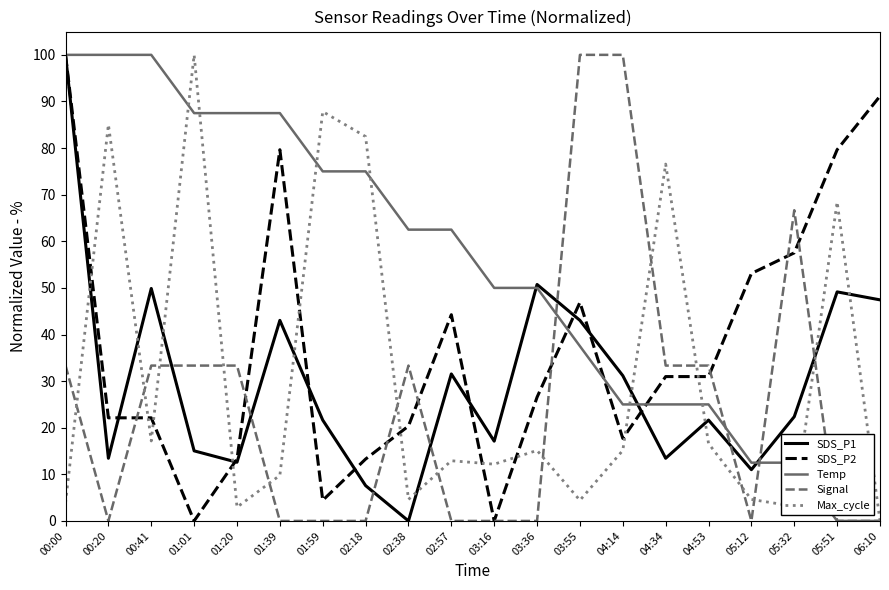

Is it true that SDS_P2 equals 37.1 at 05:32?

False